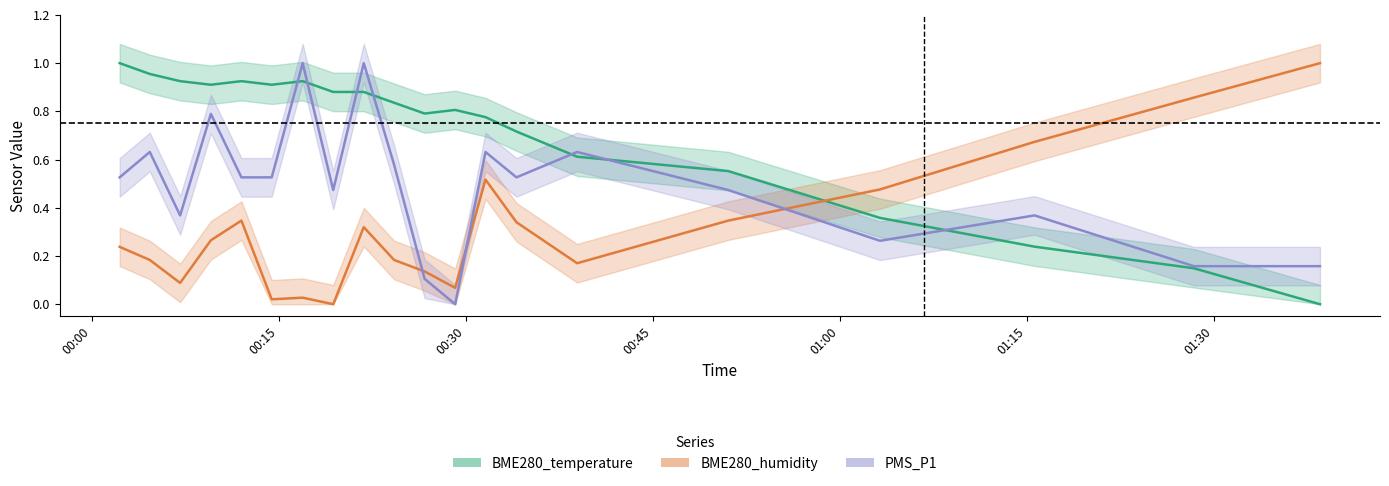

At how many categories does at least one series exceed 0?

20